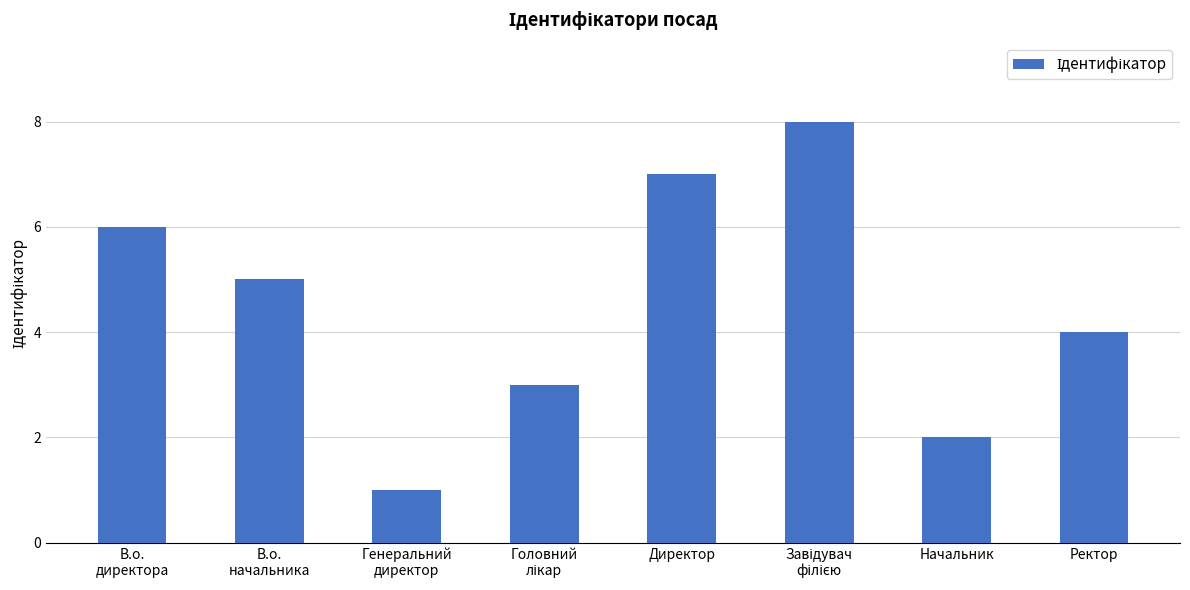

What is the ratio of the value at В.о.
директора to the value at Генеральний
директор?

6.0